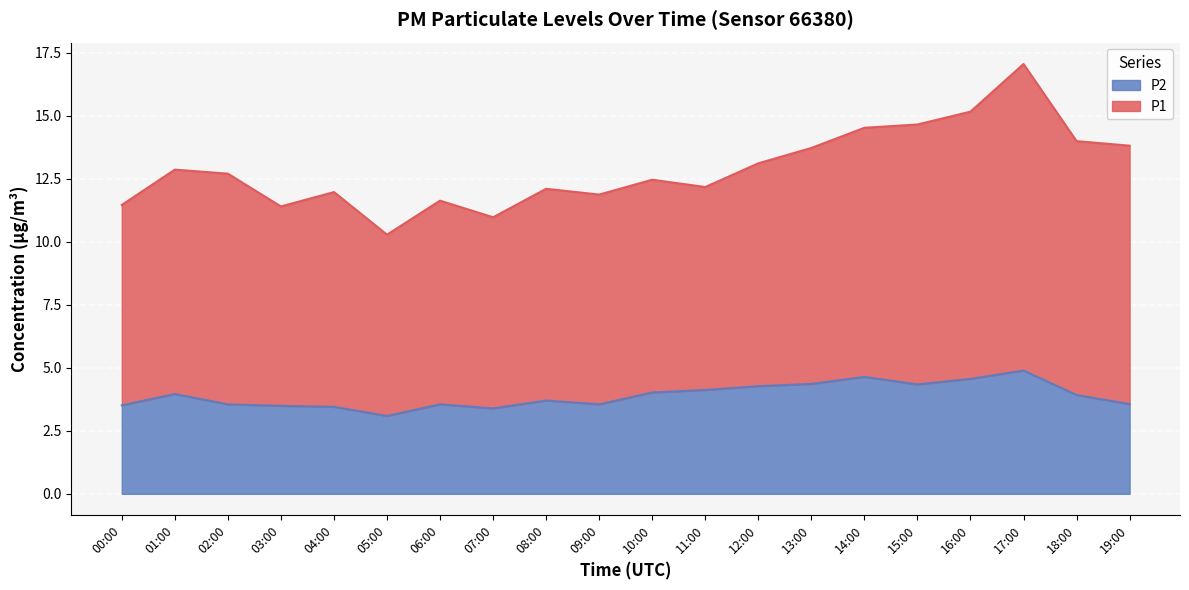

What is the difference between the maximum and minimum values in the P2 series?

1.8